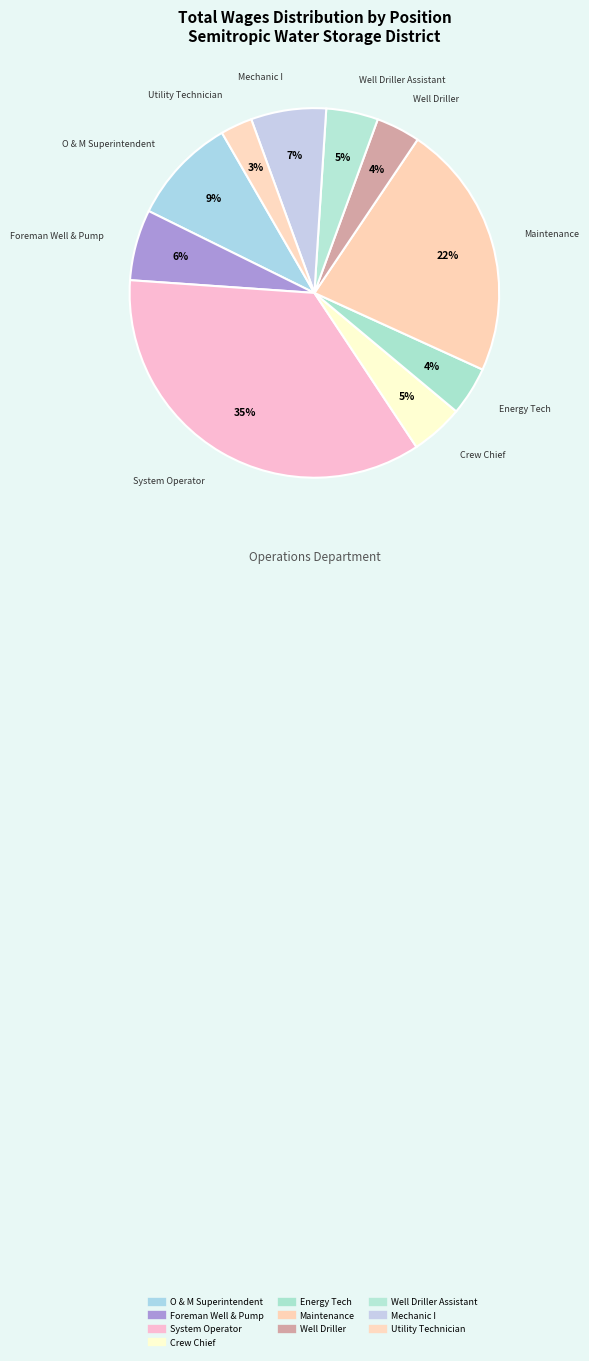

How many segments does this pie chart have?

10